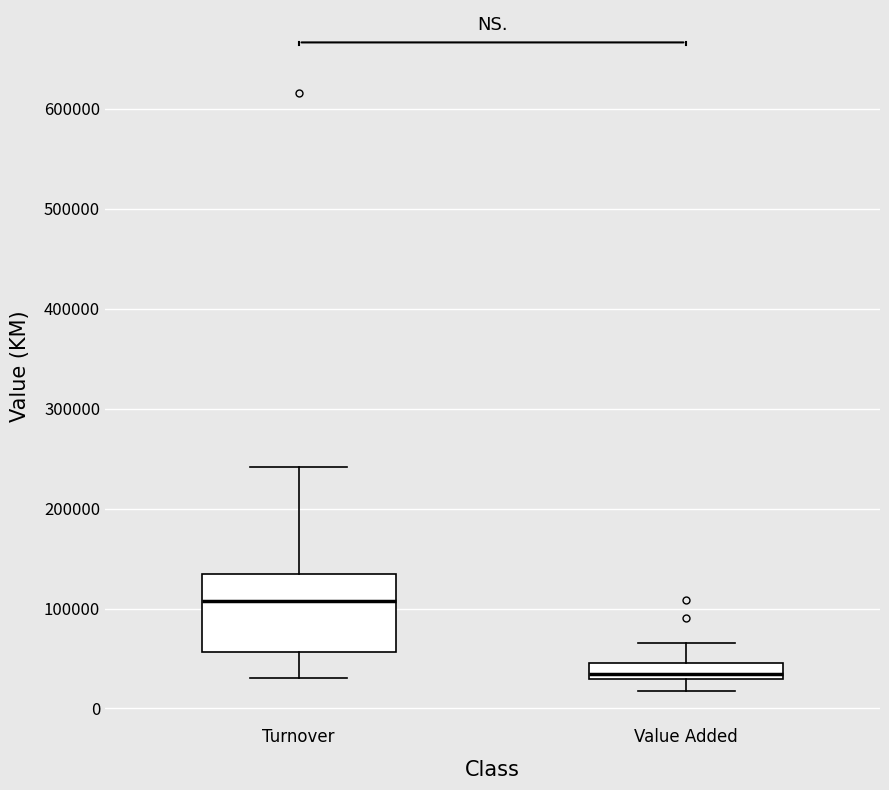

Reading left to right, read every box against the y-axis: the position of its median line, the range the box covers, and the ends of its whiskers. The values are not printed on the chart, so give them approximately, as read against the axis.

Turnover: median 110000, box 60000 to 130000, whiskers 30000 to 240000
Value Added: median 30000 (just above the box's lower edge), box 30000 to 50000, whiskers 20000 to 70000